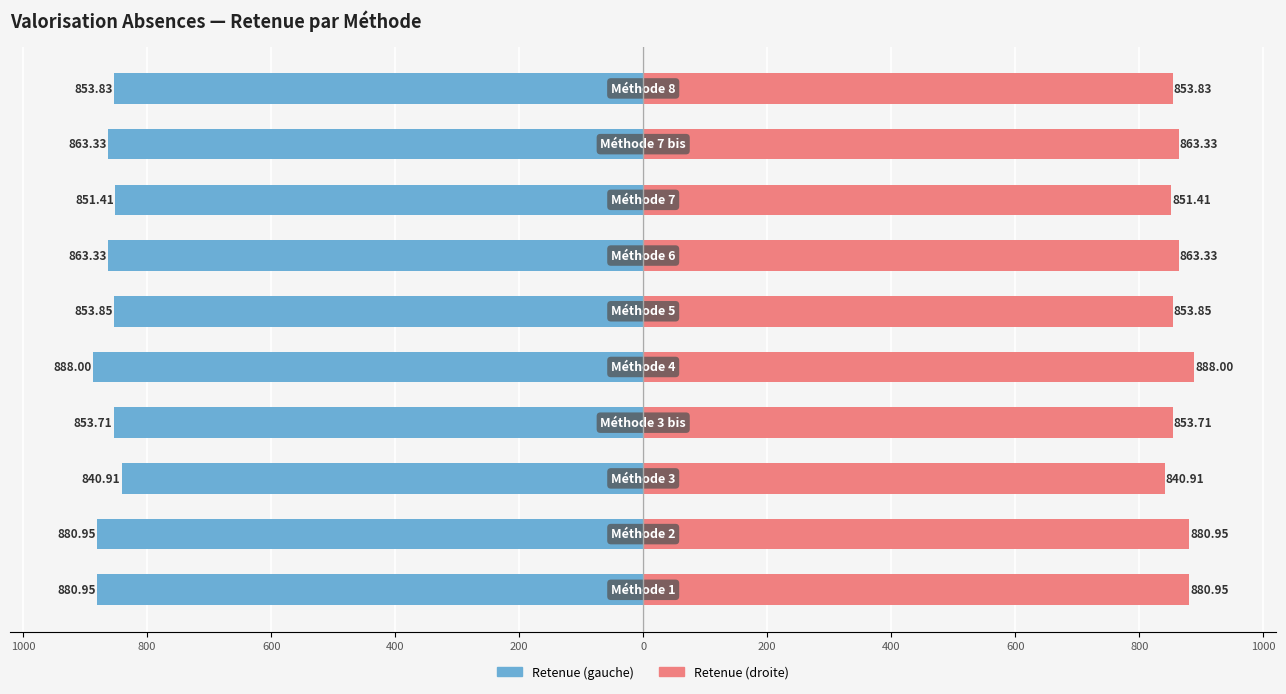

What is the difference between the highest and lowest values at 400?

1707.4